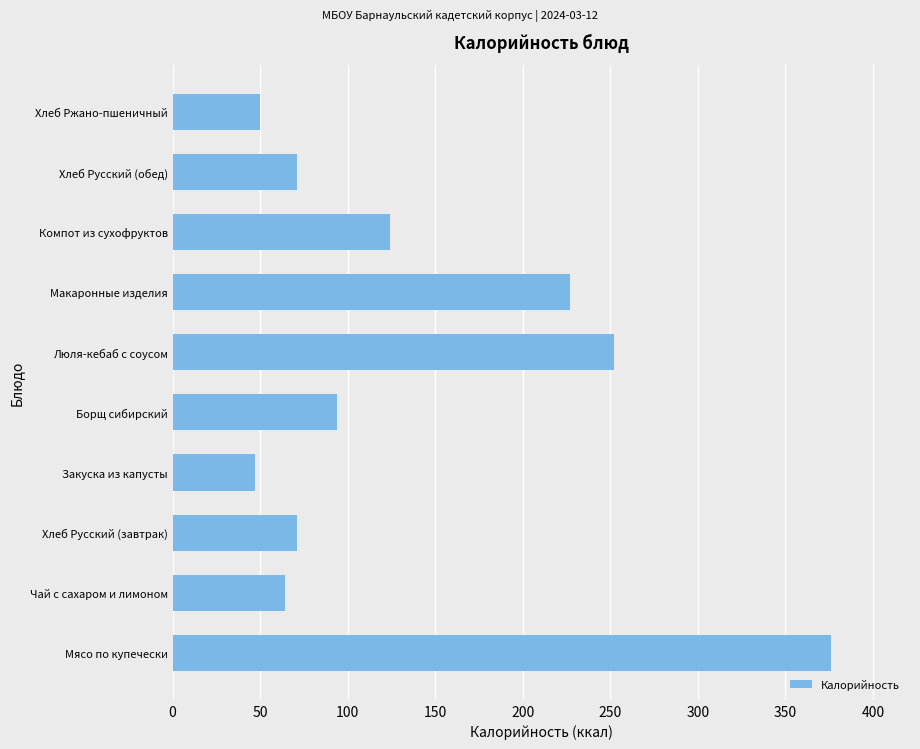

How many data points does each series have?

10